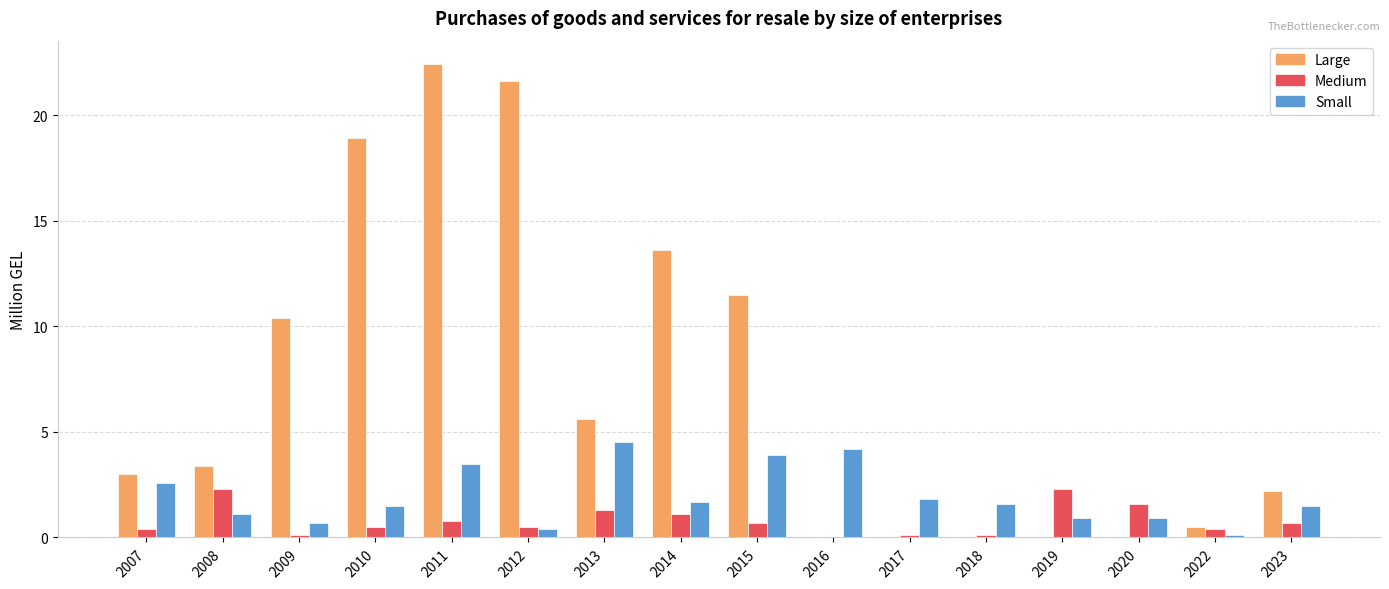

Are the bars grouped side by side (vs. stacked)?

Yes